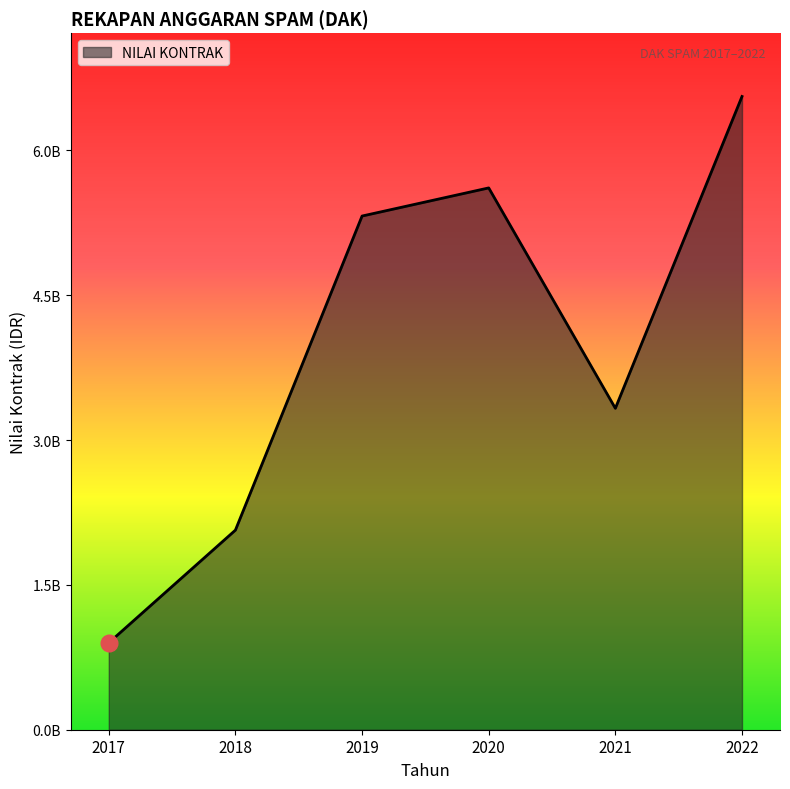

Does the chart have visible grid lines?

No